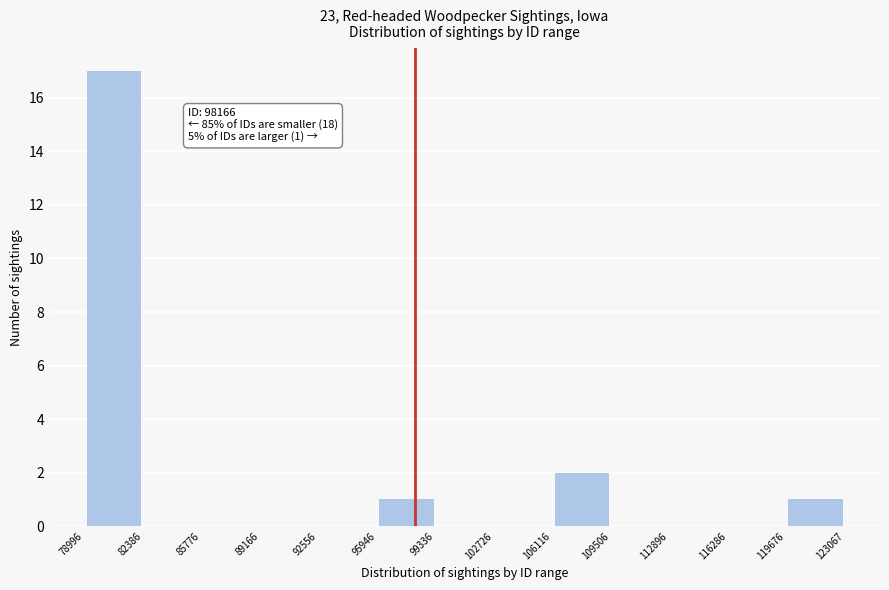

Which range on the x-axis has the tallest bar?

78996 to 82386